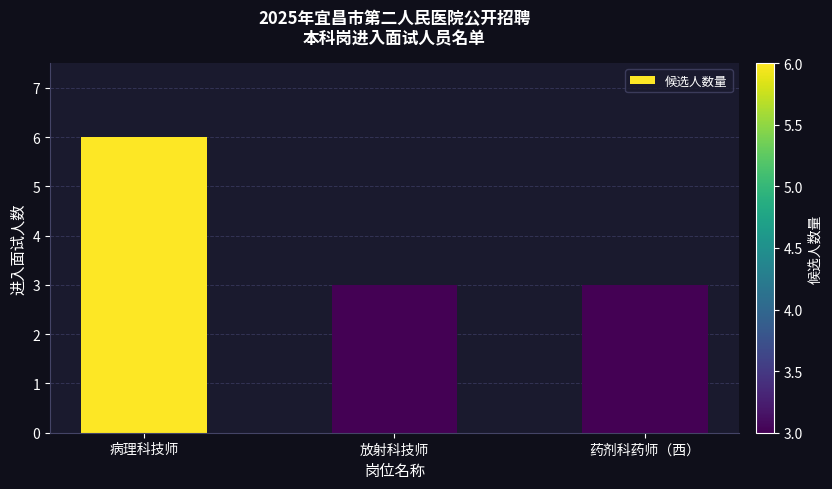

True or false: the data shows 1 at 放射科技师.

False